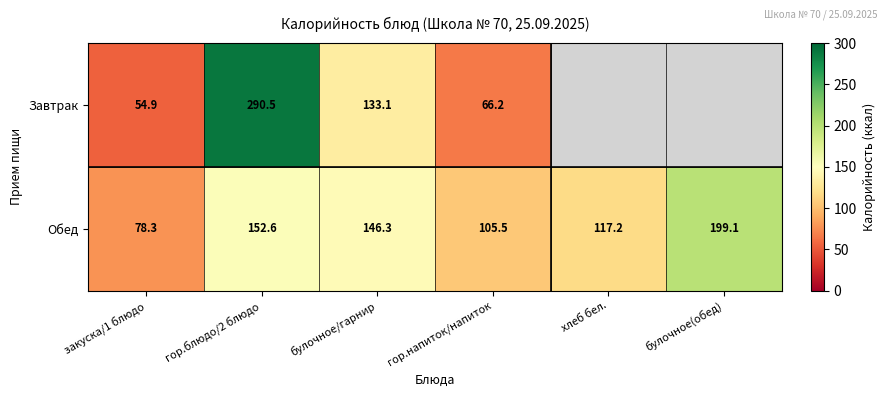

Which category has the highest value in the Обед series?

булочное(обед)